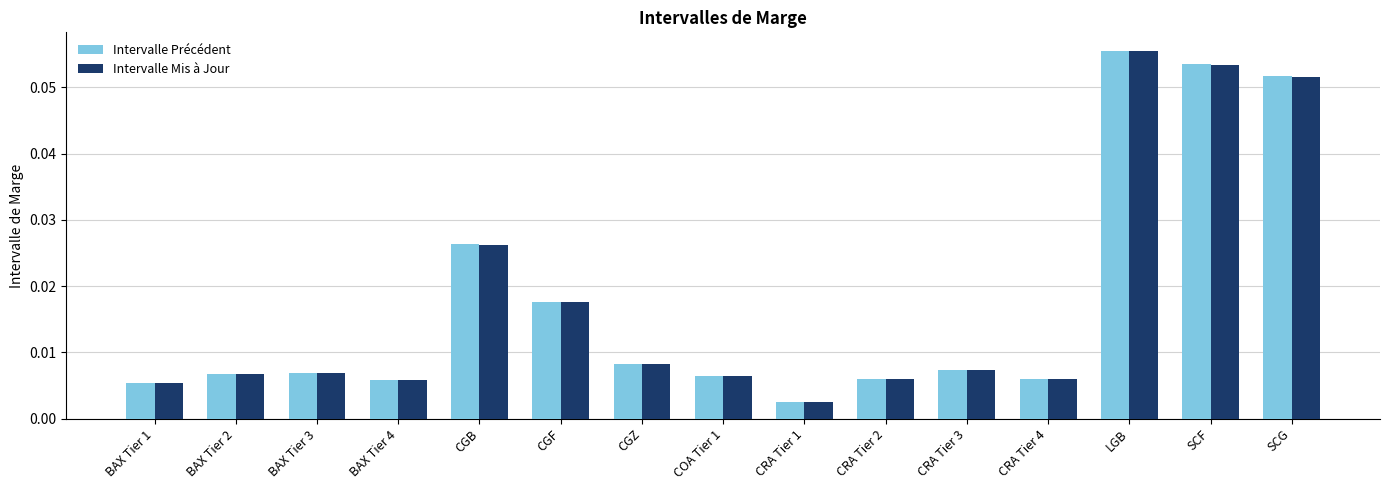

What is the sum of all Intervalle Précédent values?

0.3